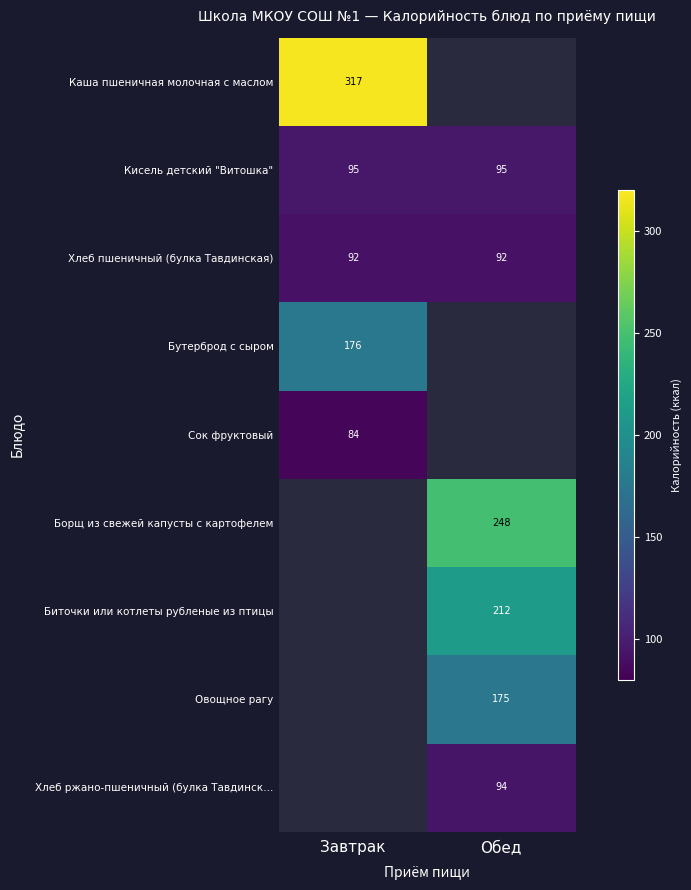

Is it true that Хлеб пшеничный (булка Тавдинская) equals 91.6 at Завтрак?

True